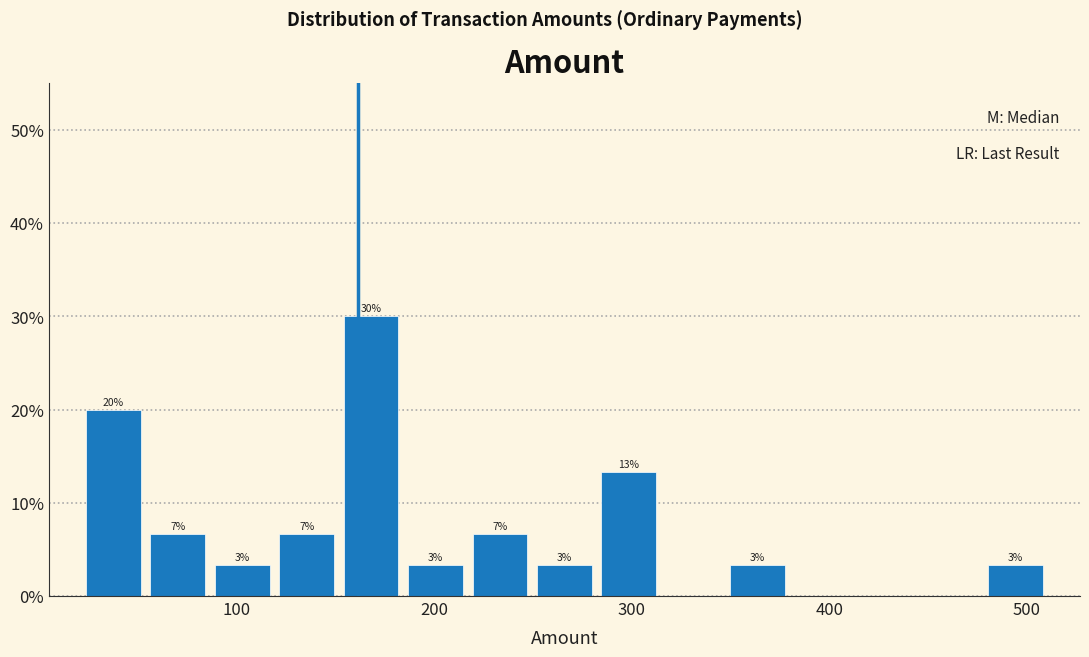

Around what value on the x-axis is the tallest bar? Give the approximate position of its centre, as read against the axis.

170